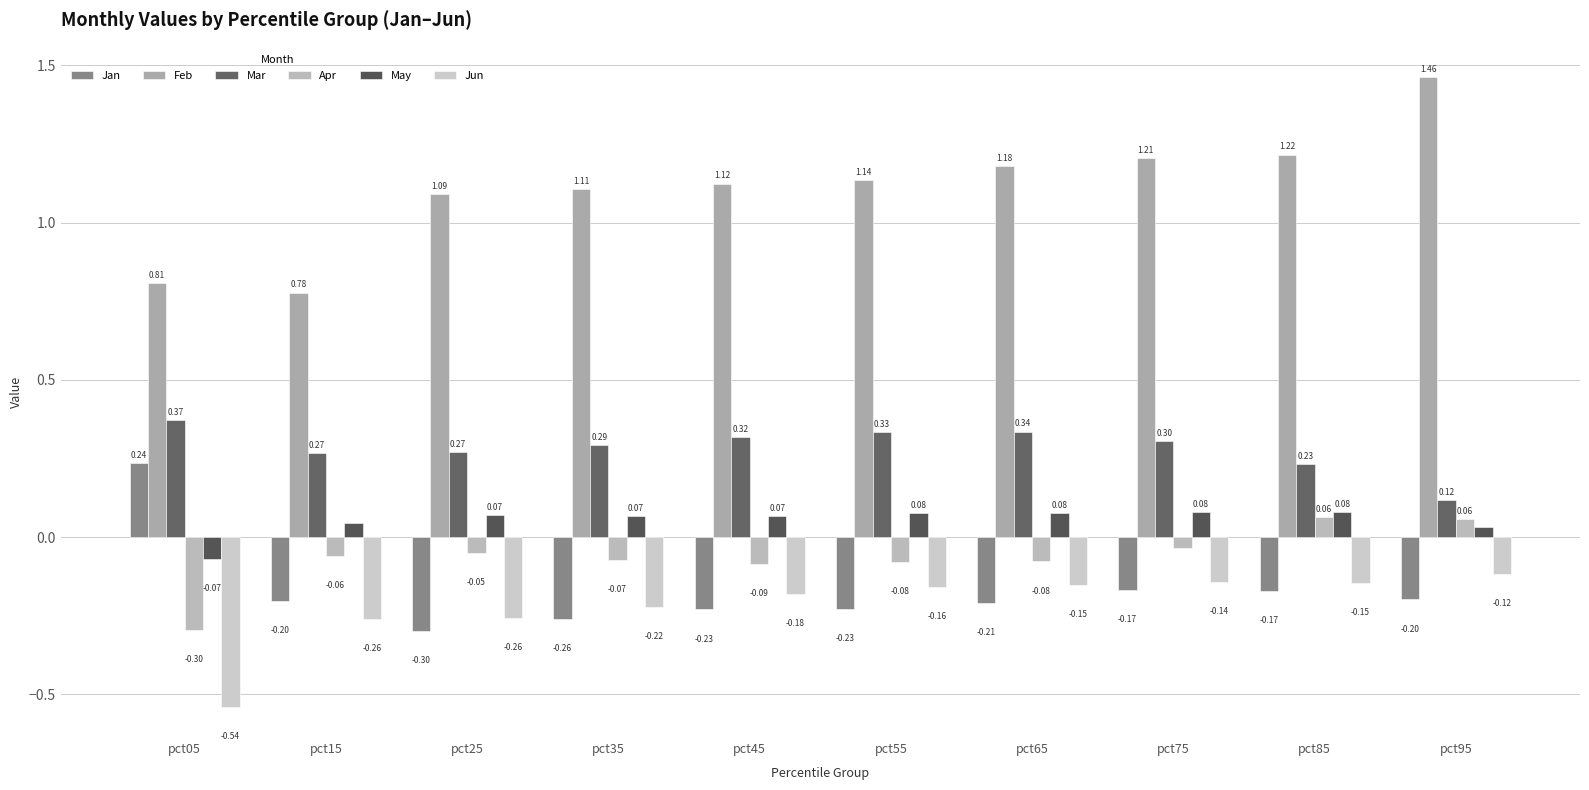

Which series changed the most between pct05 and pct55?

Jan